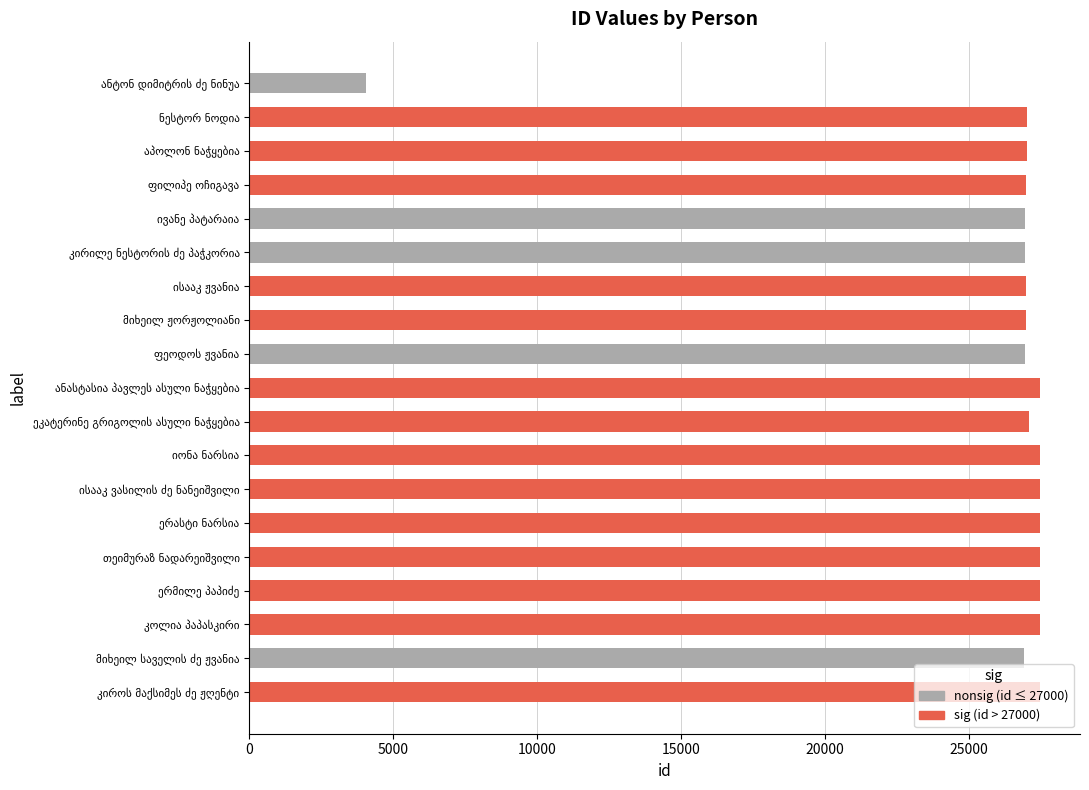

How many series are shown in this chart?

1